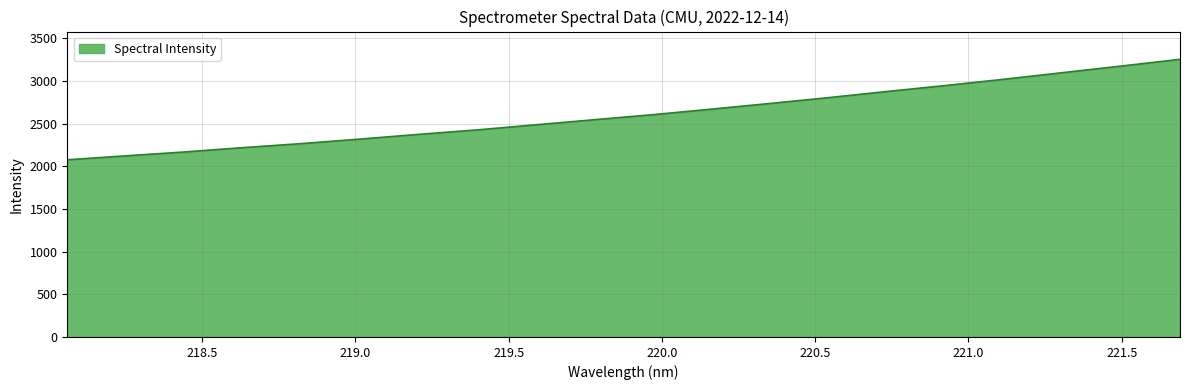

What is the maximum value shown in the chart?

3254.4